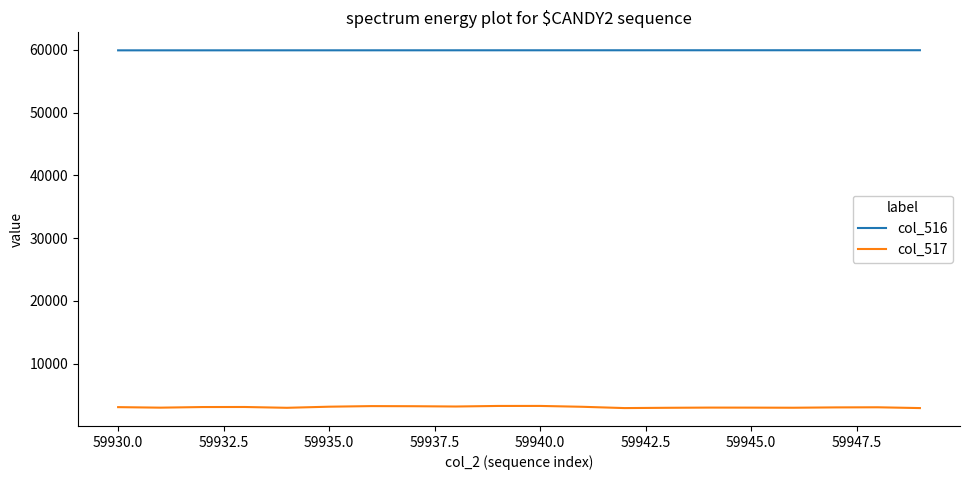

Rank the series by their maximum value, from lowest to highest.

col_517, col_516